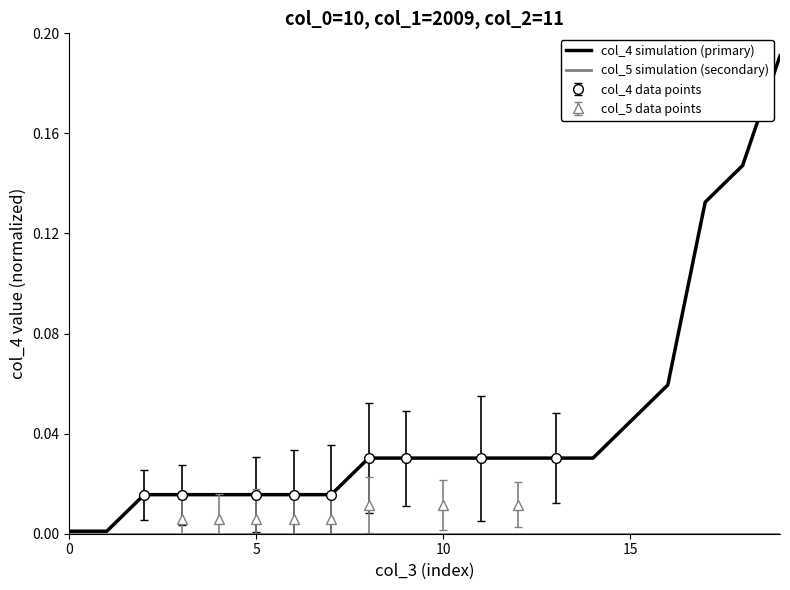

Is the value of col_4 simulation (primary) at 12 greater than the value of col_5 simulation (secondary) at 13?

Yes